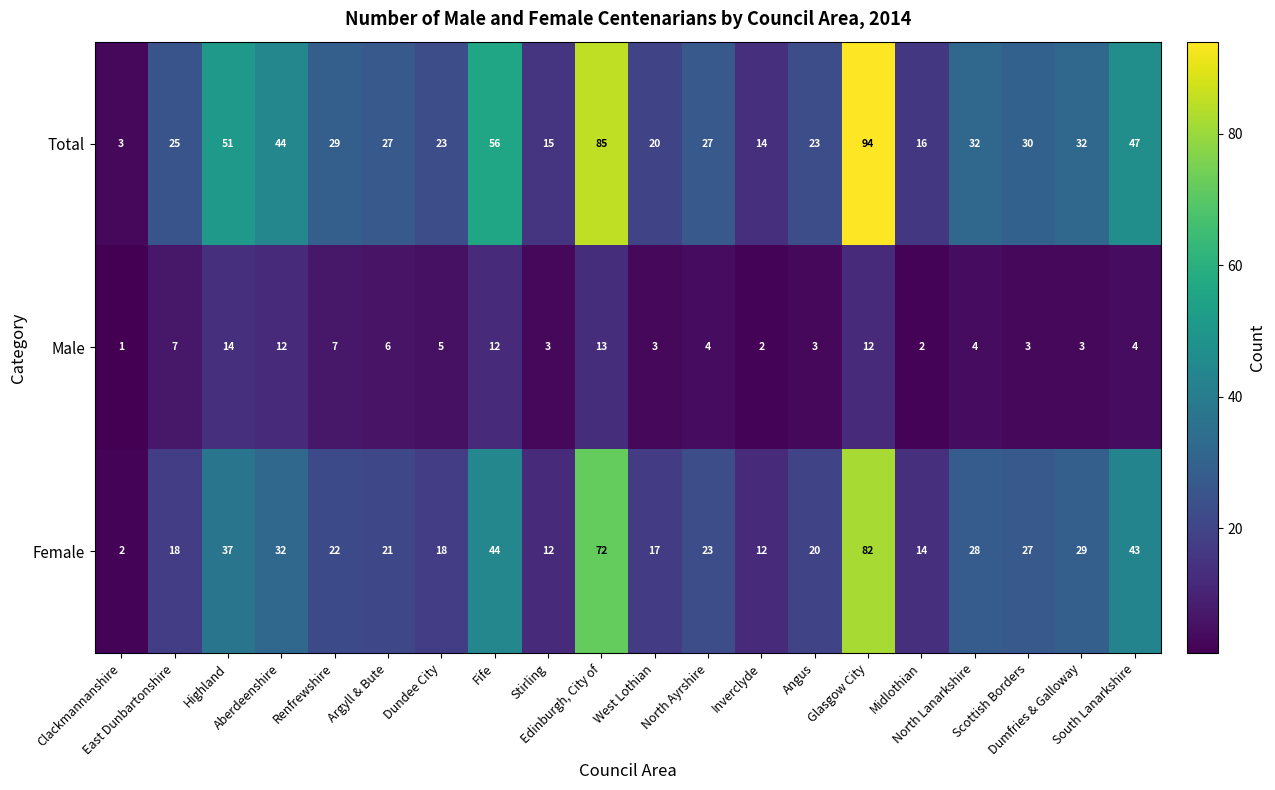

What is the difference between the maximum and minimum values in the Total series?

91